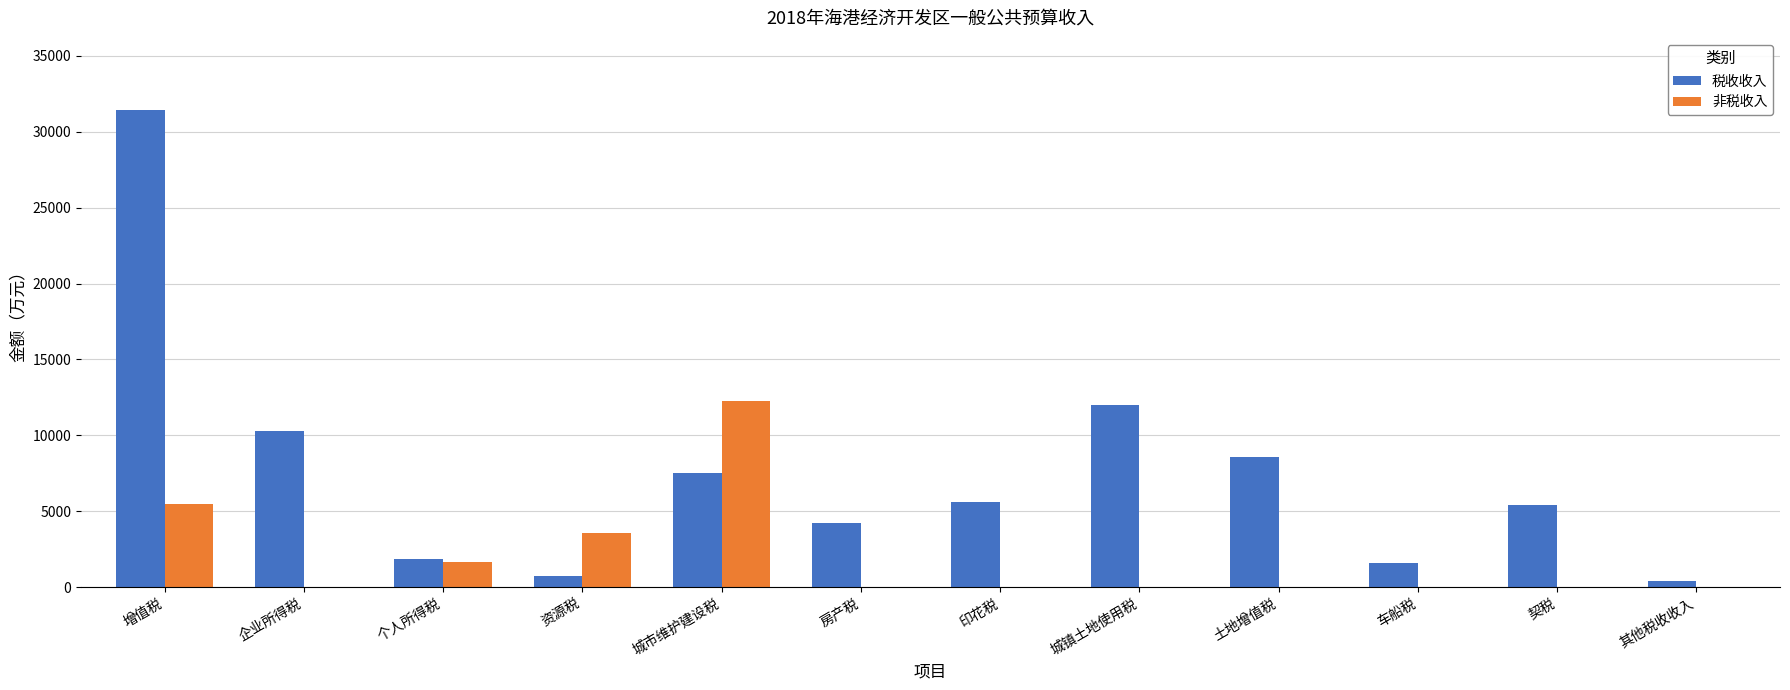

How many groups of bars are there?

12